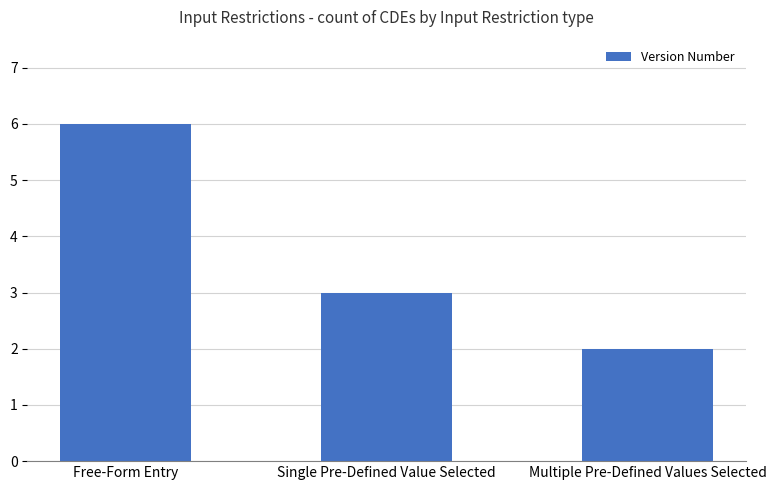

What is the label of the 3rd bar from the left?

Multiple Pre-Defined Values Selected